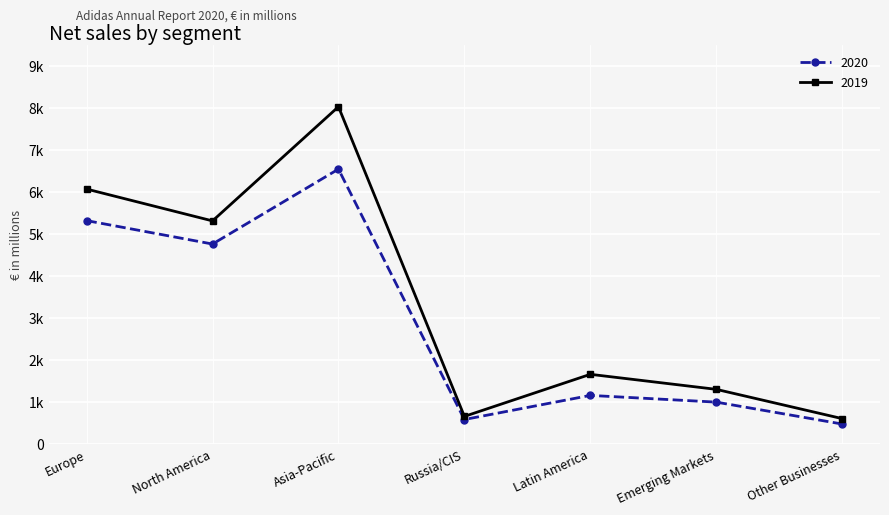

Does the chart have visible grid lines?

Yes